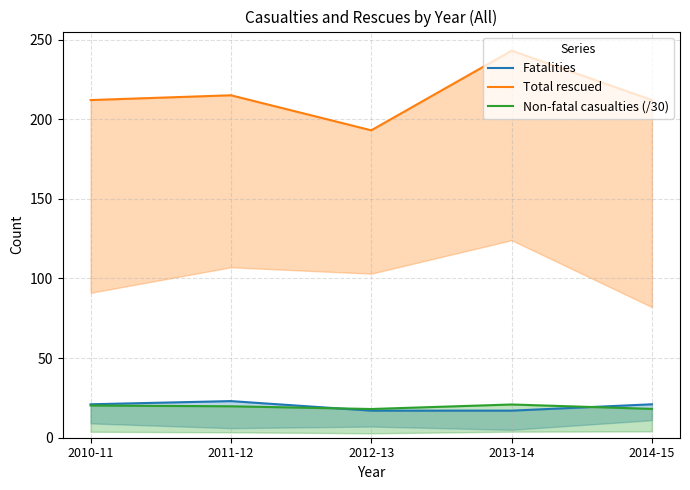

Does the chart display data point markers on the line(s)?

No